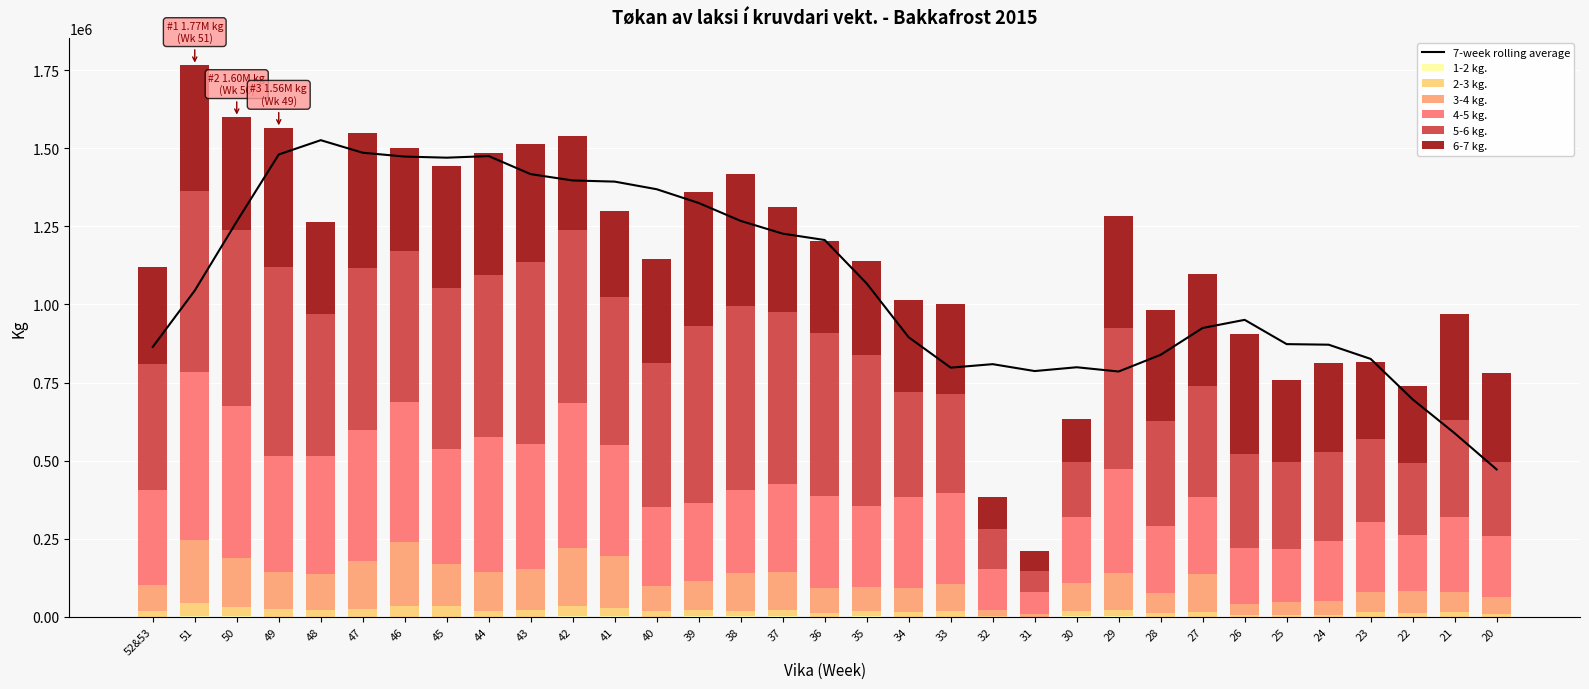

How many groups of bars are there?

33